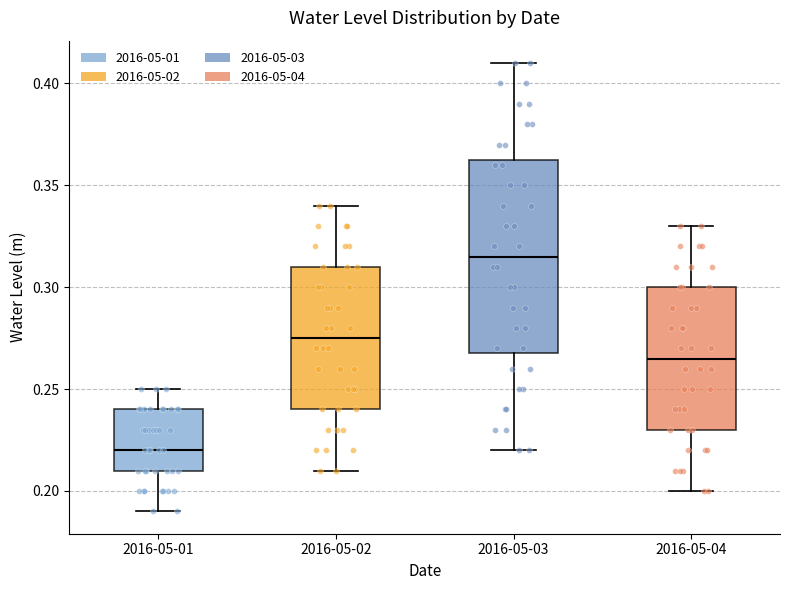

Reading left to right, transcribe this box plot: for each box, give where its median line is, the range the box spans, and where its two whiskers end, as read against the y-axis. The values are not printed on the chart, so give them approximately, as read against the axis.

2016-05-01: median 0.220, box 0.210 to 0.240, whiskers 0.190 to 0.250
2016-05-02: median 0.275, box 0.240 to 0.310, whiskers 0.210 to 0.340
2016-05-03: median 0.315, box 0.270 to 0.365, whiskers 0.220 to 0.410
2016-05-04: median 0.265, box 0.230 to 0.300, whiskers 0.200 to 0.330